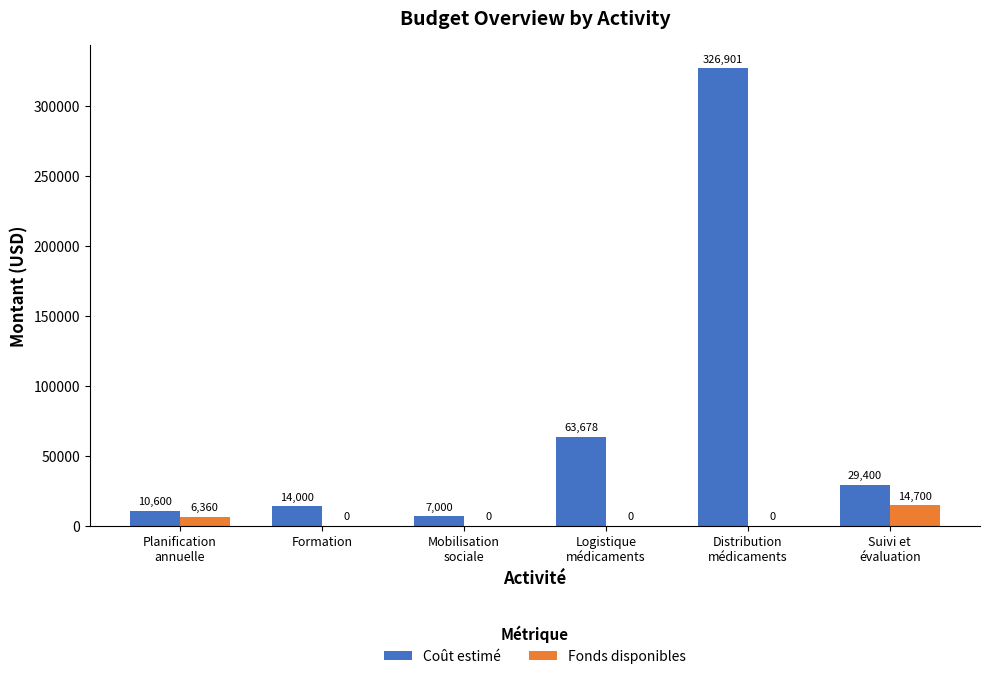

Reading right to left, list all the values displayed in this chart.

Coût estimé: Suivi et
évaluation=29400	Distribution
médicaments=326901	Logistique
médicaments=63678	Mobilisation
sociale=7000	Formation=14000	Planification
annuelle=10600
Fonds disponibles: Suivi et
évaluation=14700	Distribution
médicaments=0	Logistique
médicaments=0	Mobilisation
sociale=0	Formation=0	Planification
annuelle=6360